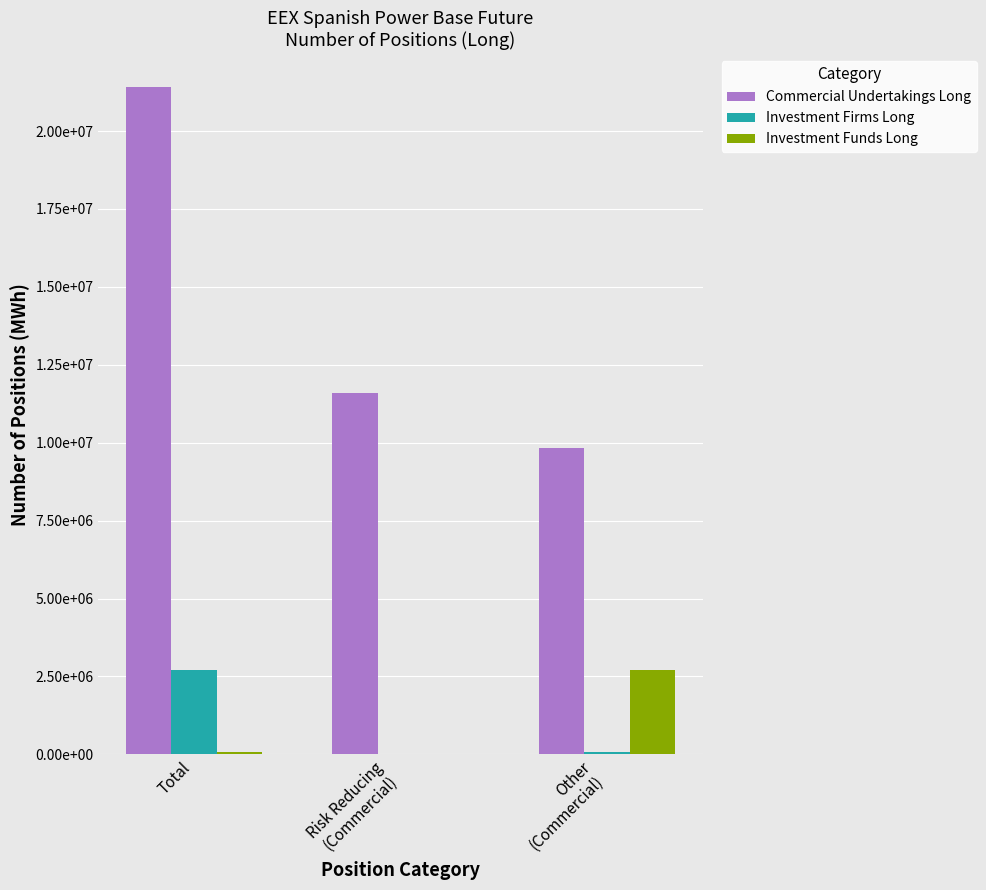

What is the spread (max minus min) of values at Total?

21318584